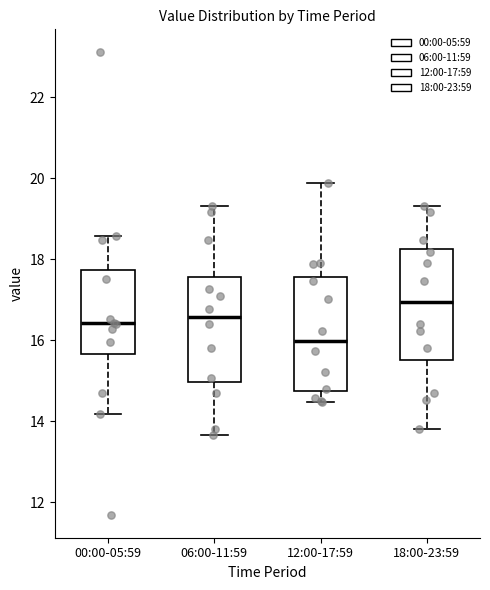

Reading left to right, read every box against the y-axis: the position of its median line, the range the box covers, and the ends of its whiskers. The values are not printed on the chart, so give them approximately, as read against the axis.

00:00-05:59: median 16.4, box 15.6 to 17.8, whiskers 14.2 to 18.6
06:00-11:59: median 16.6, box 15.0 to 17.6, whiskers 13.6 to 19.4
12:00-17:59: median 16.0, box 14.8 to 17.6, whiskers 14.4 to 19.8
18:00-23:59: median 17.0, box 15.6 to 18.2, whiskers 13.8 to 19.4